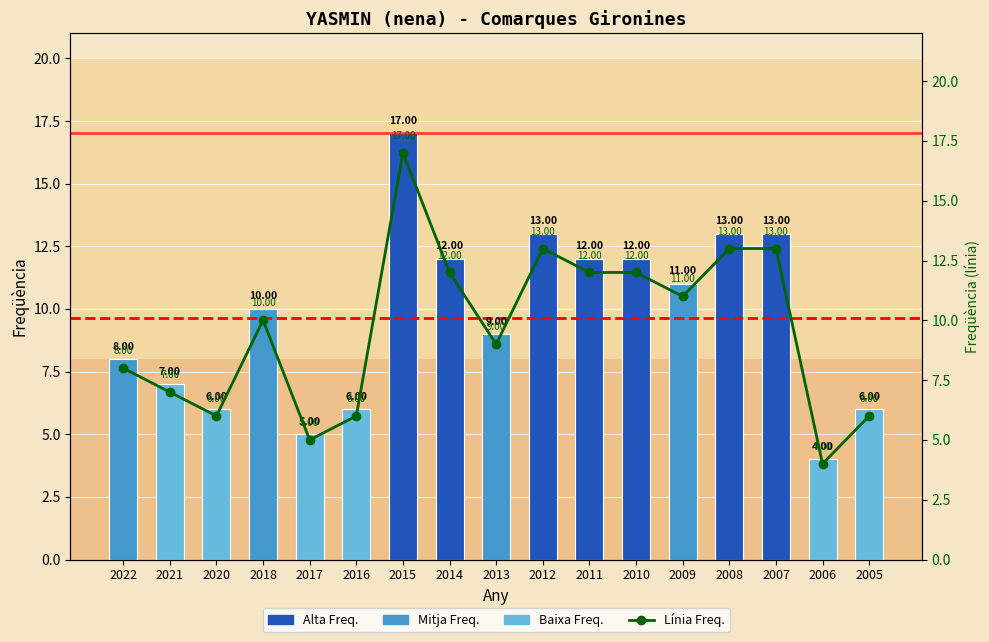

Rank the series at 2014 from lowest to highest value.

Frequency, Freqüència (línia)